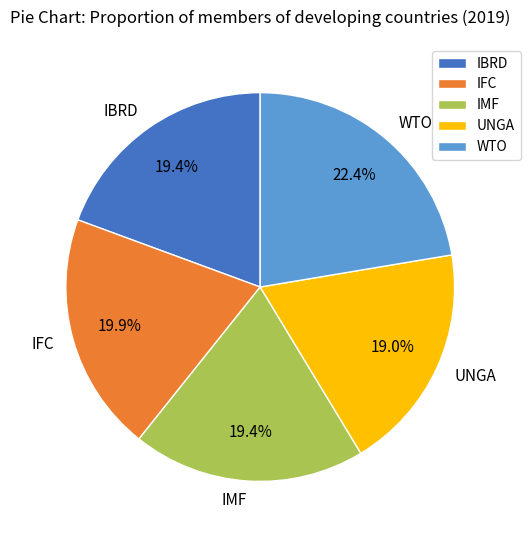

Do IFC and UNGA together represent more than half of the pie?

No